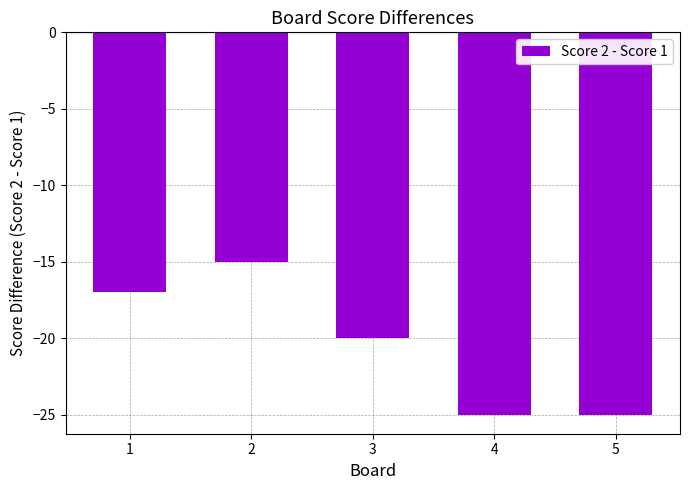

What is the sum of all values?

-102